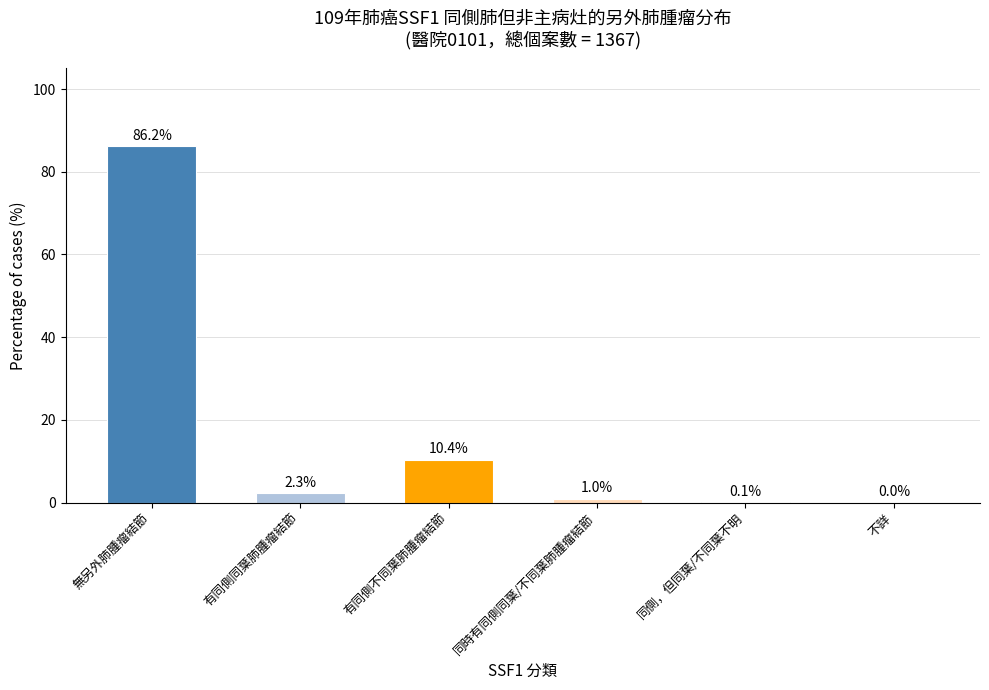

The chart shows a value of 15.5 at 有同側不同葉肺腫瘤結節. True or false?

False